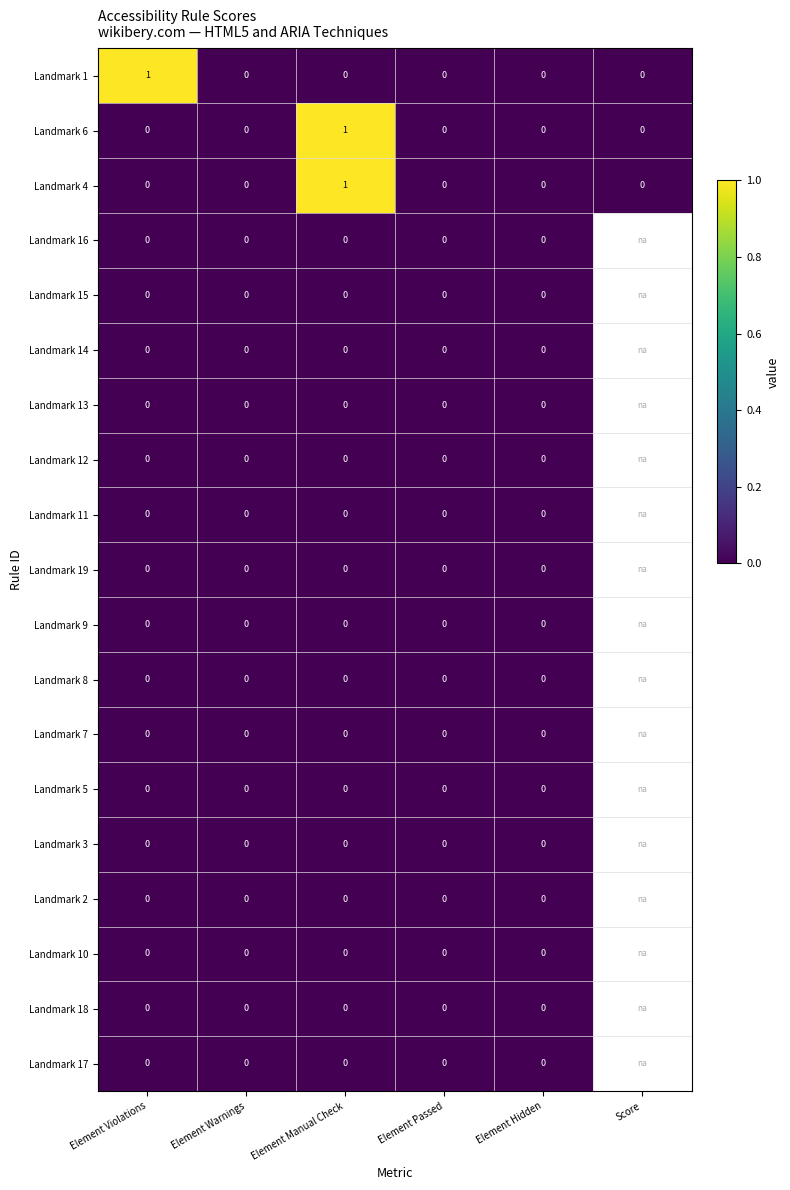

The value of Landmark 1 at Score is 0. True or false?

True